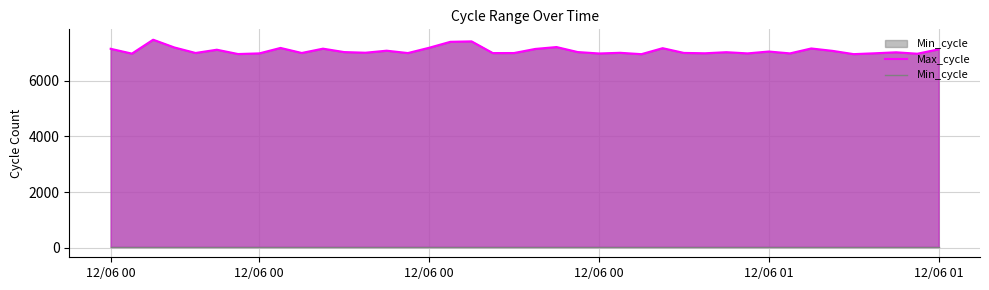

Reading left to right, transcribe all the data shown in this chart.

Max_cycle: 7155	6982	7482	7203	7005	7122	6967	6990	7186	7005	7160	7037	7014	7087	7002	7192	7406	7422	7001	7003	7150	7218	7038	6987	7011	6962	7177	7007	6994	7033	6990	7057	6990	7167	7081	6963	6994	7029	6978	7137
Min_cycle: 28	28	28	28	28	28	28	28	28	28	28	28	28	28	28	28	28	28	28	28	28	28	28	28	28	28	28	28	28	28	28	28	28	28	28	28	28	28	28	28